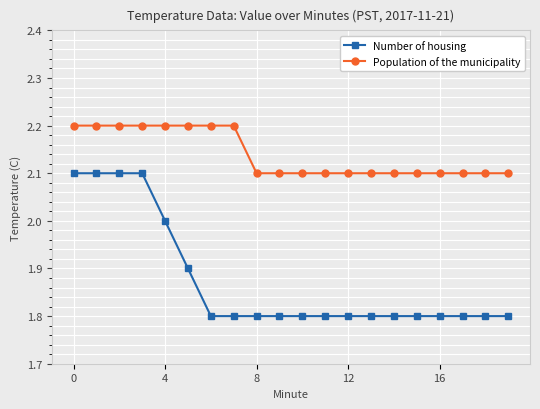

Which series has the widest spread of values?

Number of housing